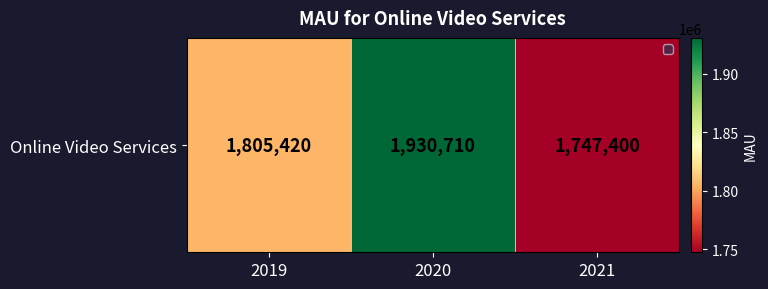

Which category has the highest value across all series?

2020